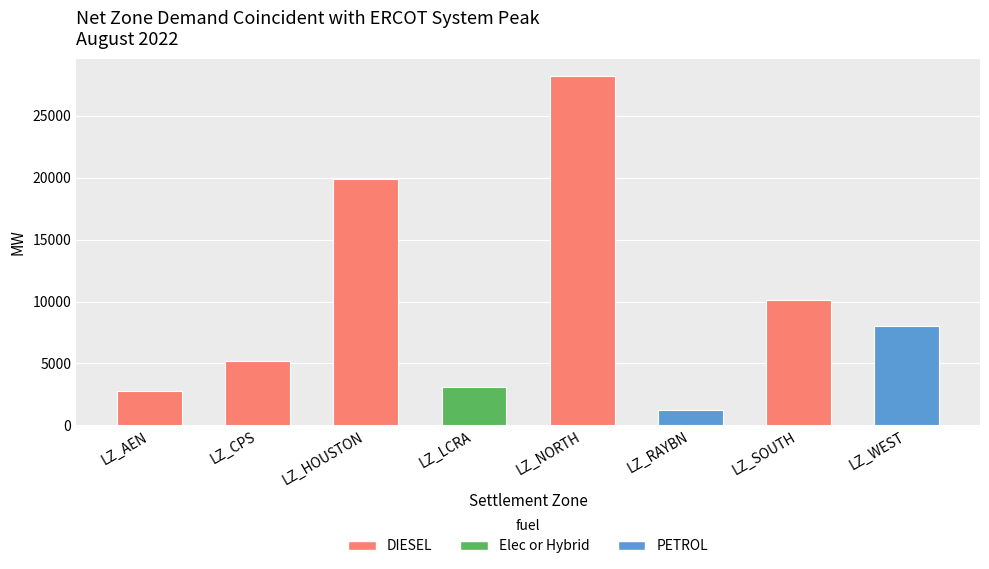

What is the difference between the maximum and minimum values?

26986.4